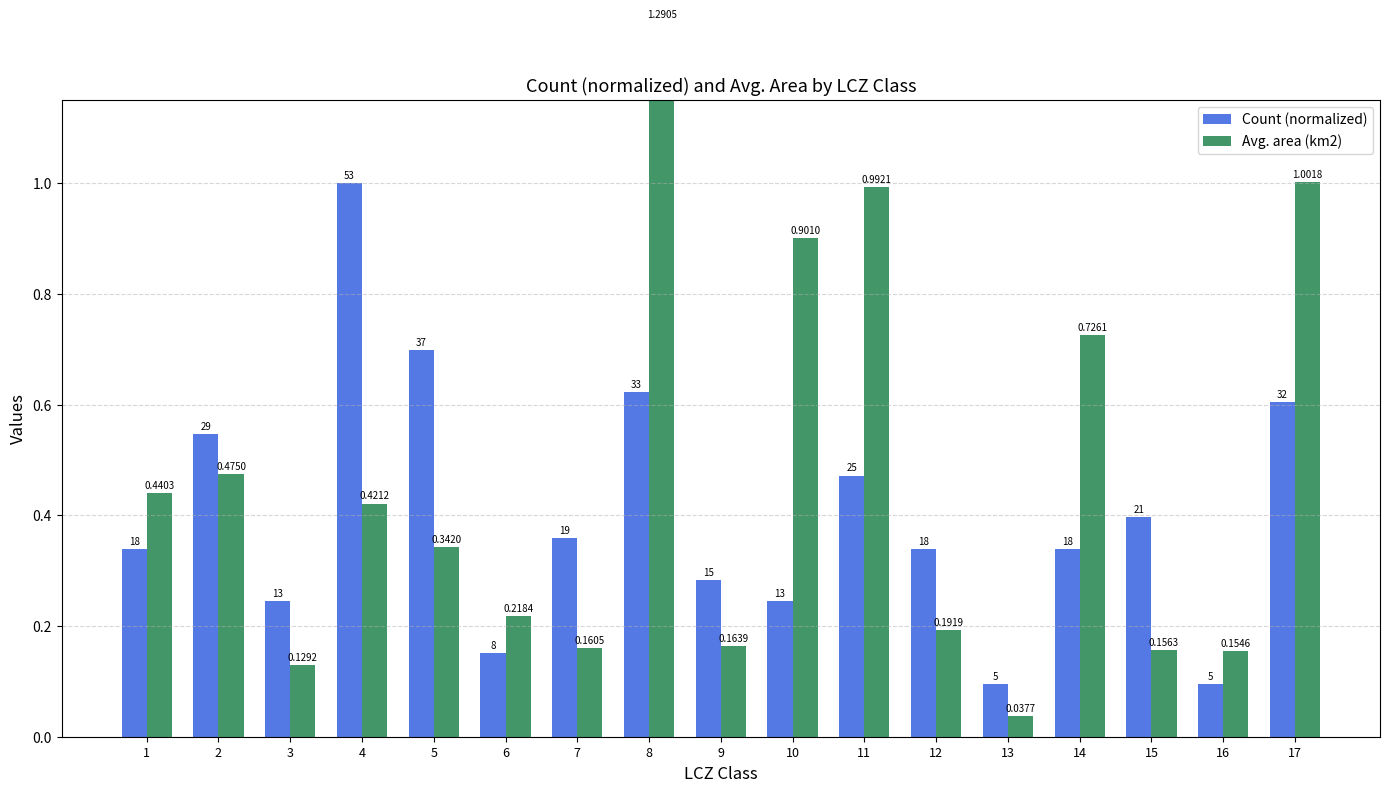

At 12, list the series in order from smallest to largest.

Avg. area (km2), Count (normalized)